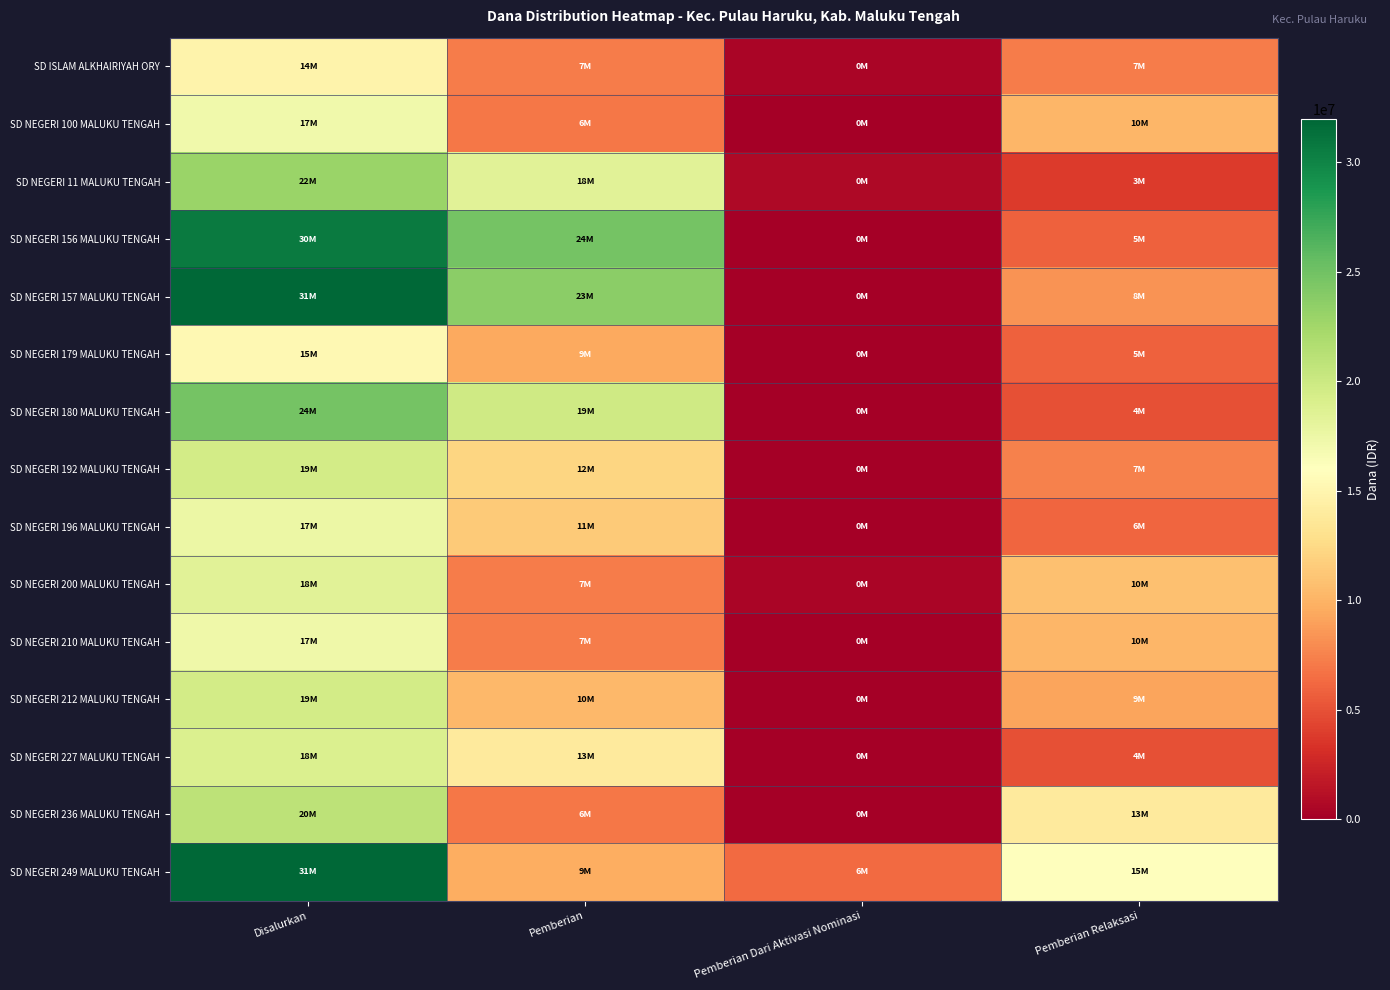

Reading left to right, extract all data points from this chart.

SD ISLAM ALKHAIRIYAH ORY: Disalurkan=14850000	Pemberian=7200000	Pemberian Dari Aktivasi Nominasi=450000	Pemberian Relaksasi=7200000
SD NEGERI 100 MALUKU TENGAH: Disalurkan=17100000	Pemberian=6975000	Pemberian Dari Aktivasi Nominasi=0	Pemberian Relaksasi=10125000
SD NEGERI 11 MALUKU TENGAH: Disalurkan=22950000	Pemberian=18450000	Pemberian Dari Aktivasi Nominasi=675000	Pemberian Relaksasi=3825000
SD NEGERI 156 MALUKU TENGAH: Disalurkan=30600000	Pemberian=24750000	Pemberian Dari Aktivasi Nominasi=0	Pemberian Relaksasi=5850000
SD NEGERI 157 MALUKU TENGAH: Disalurkan=31950000	Pemberian=23625000	Pemberian Dari Aktivasi Nominasi=0	Pemberian Relaksasi=8325000
SD NEGERI 179 MALUKU TENGAH: Disalurkan=15300000	Pemberian=9450000	Pemberian Dari Aktivasi Nominasi=0	Pemberian Relaksasi=5850000
SD NEGERI 180 MALUKU TENGAH: Disalurkan=24750000	Pemberian=19800000	Pemberian Dari Aktivasi Nominasi=0	Pemberian Relaksasi=4950000
SD NEGERI 192 MALUKU TENGAH: Disalurkan=19575000	Pemberian=12150000	Pemberian Dari Aktivasi Nominasi=0	Pemberian Relaksasi=7425000
SD NEGERI 196 MALUKU TENGAH: Disalurkan=17550000	Pemberian=11475000	Pemberian Dari Aktivasi Nominasi=0	Pemberian Relaksasi=6075000
SD NEGERI 200 MALUKU TENGAH: Disalurkan=18450000	Pemberian=7200000	Pemberian Dari Aktivasi Nominasi=450000	Pemberian Relaksasi=10800000
SD NEGERI 210 MALUKU TENGAH: Disalurkan=17325000	Pemberian=7200000	Pemberian Dari Aktivasi Nominasi=0	Pemberian Relaksasi=10125000
SD NEGERI 212 MALUKU TENGAH: Disalurkan=19575000	Pemberian=10350000	Pemberian Dari Aktivasi Nominasi=0	Pemberian Relaksasi=9225000
SD NEGERI 227 MALUKU TENGAH: Disalurkan=18900000	Pemberian=13950000	Pemberian Dari Aktivasi Nominasi=0	Pemberian Relaksasi=4950000
SD NEGERI 236 MALUKU TENGAH: Disalurkan=20925000	Pemberian=6975000	Pemberian Dari Aktivasi Nominasi=0	Pemberian Relaksasi=13950000
SD NEGERI 249 MALUKU TENGAH: Disalurkan=31950000	Pemberian=9675000	Pemberian Dari Aktivasi Nominasi=6300000	Pemberian Relaksasi=15975000